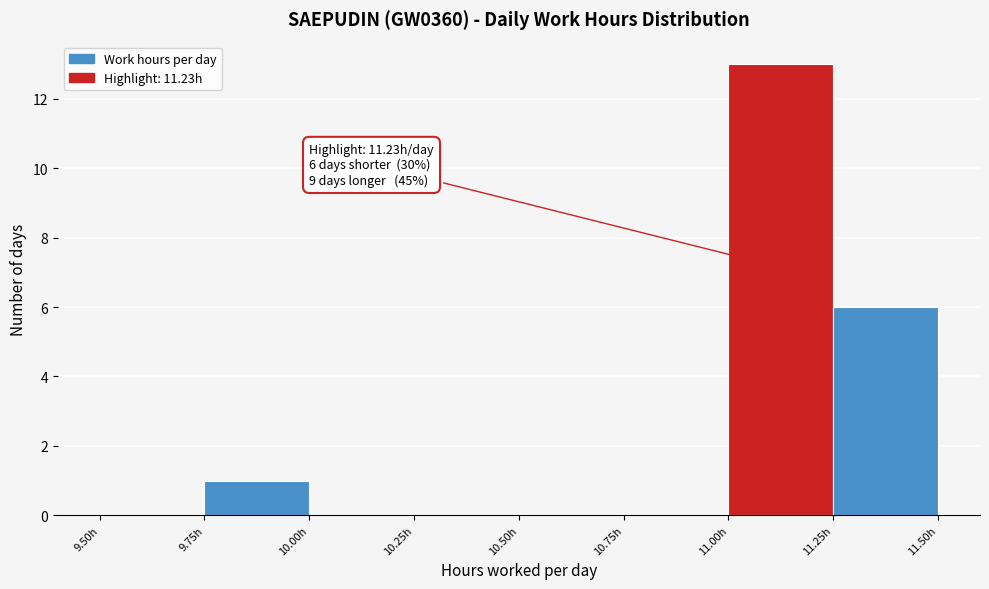

Which range on the x-axis has the tallest bar?

11.00 to 11.25